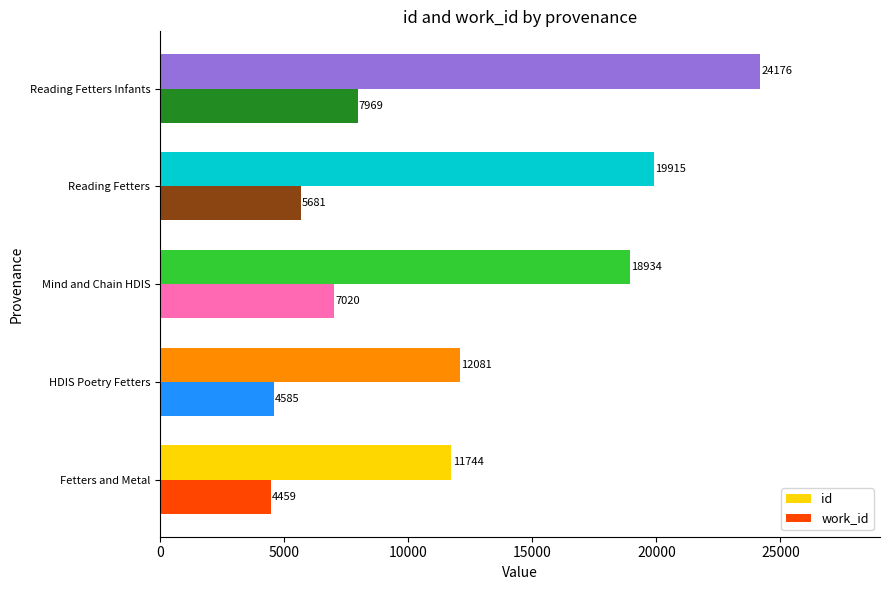

What is the minimum value shown in the chart?

4459